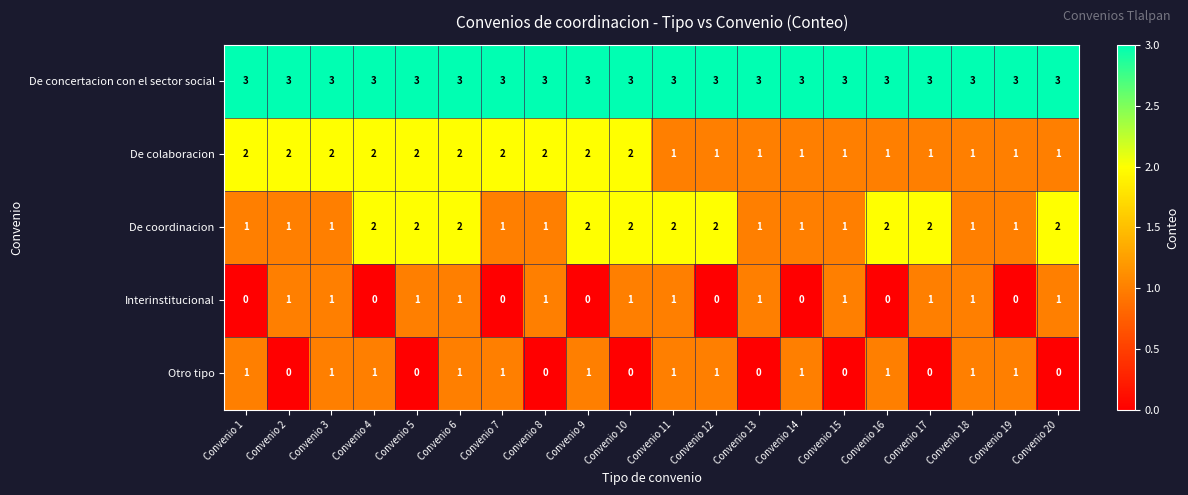

At which category is the sum across all series the highest?

Convenio 6